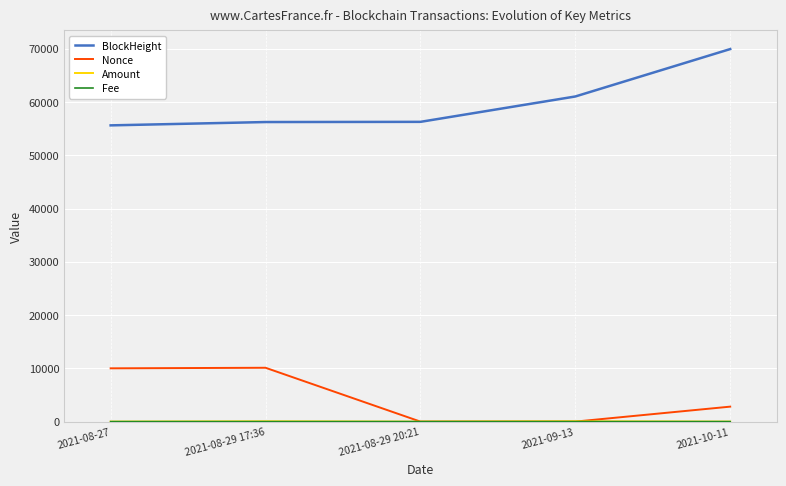

True or false: BlockHeight and Nonce cross at least once.

False